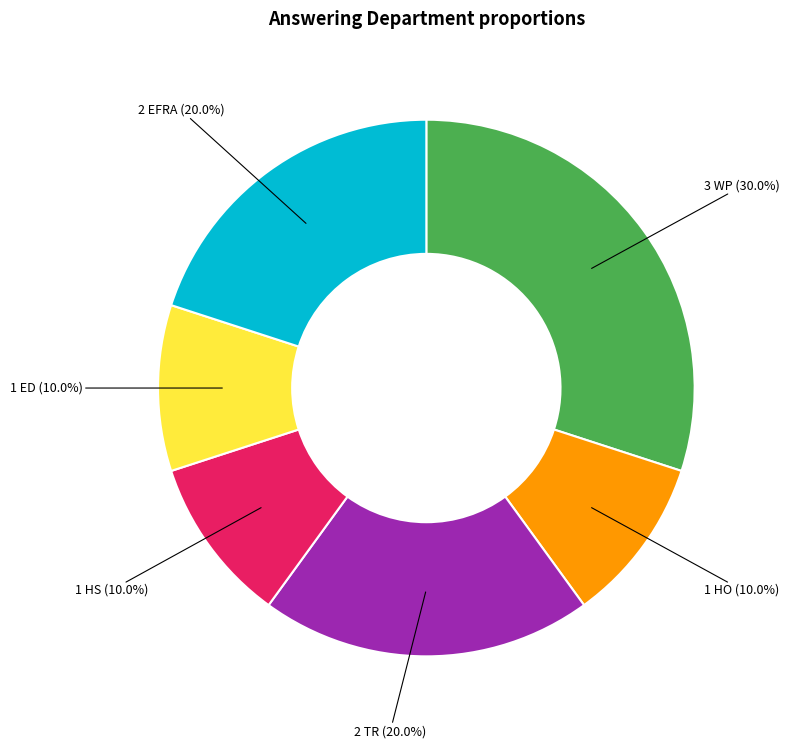

Is there any slice that represents more than half of the pie?

No